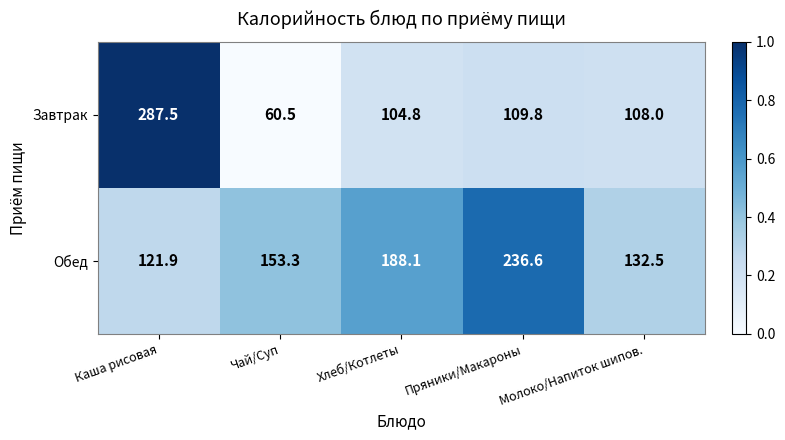

At which category is the sum across all series the highest?

Каша рисовая